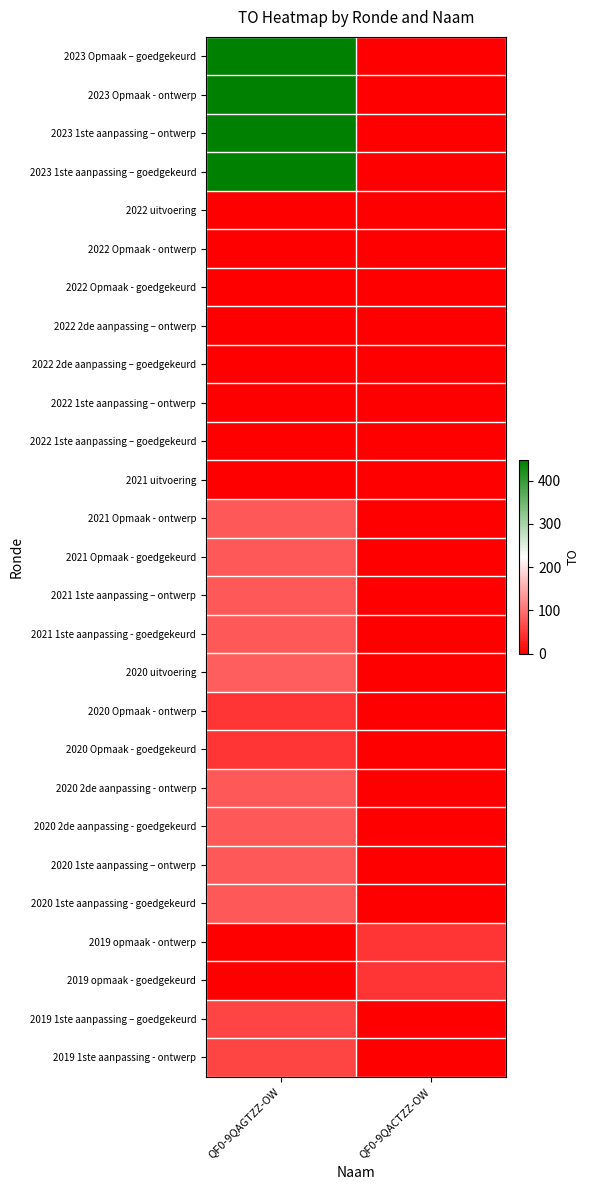

Which series has the largest total across all categories?

2023 Opmaak – goedgekeurd